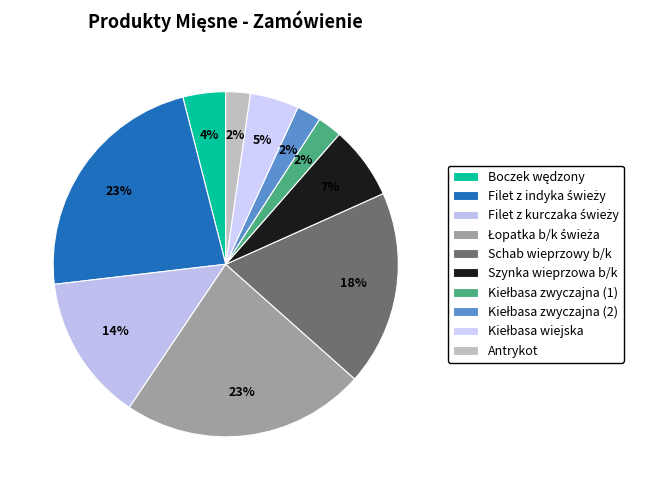

What is the change in value from Filet z kurczaka świeży to Kiełbasa zwyczajna (2)?

-100